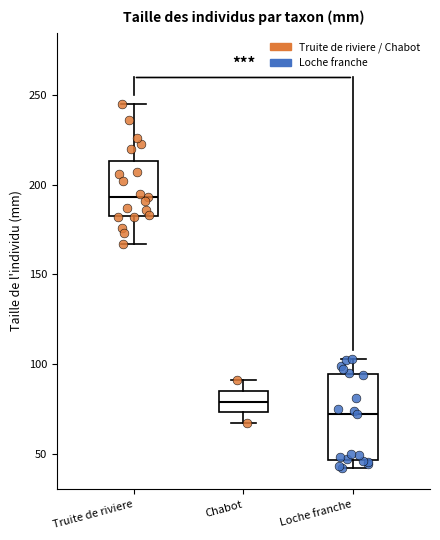

Where does the upper whisker of the box for Loche franche end on the y-axis? The values are not printed on the chart, so give them approximately, as read against the axis.

105